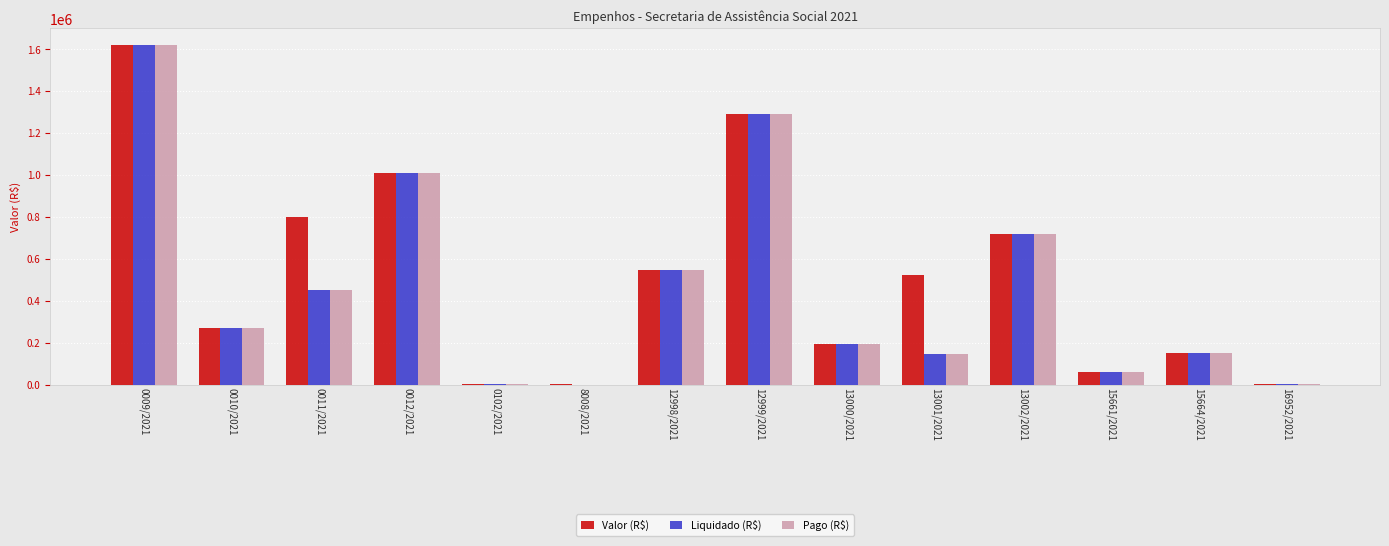

What are all the series names shown in the legend?

Valor (R$), Liquidado (R$), Pago (R$)